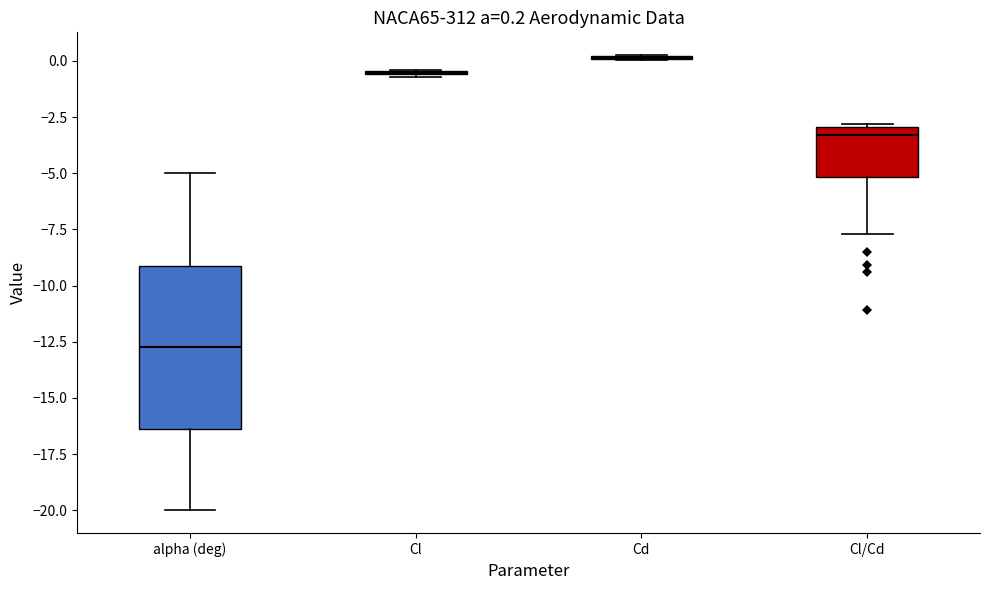

Comparing the boxes themselves (not the whiskers), which one is the tallest?

alpha (deg)